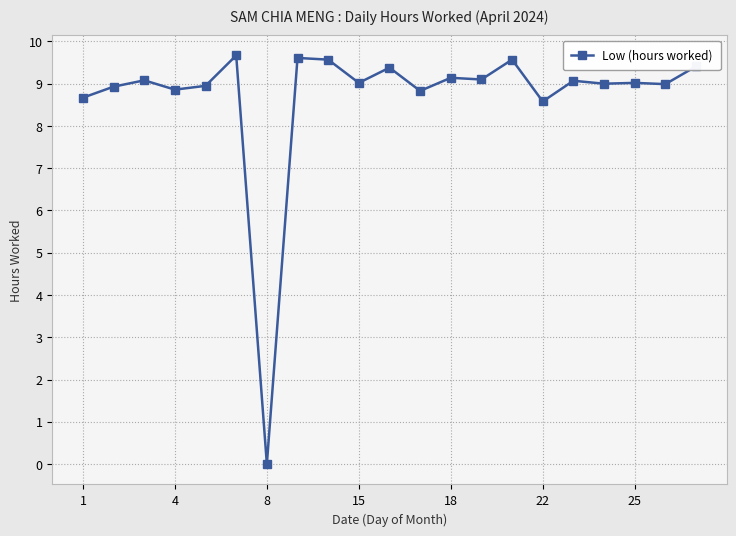

What is the difference between the maximum and second lowest values?

1.1